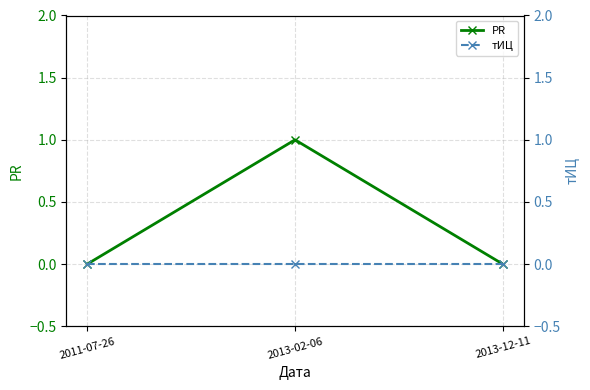

Reading right to left, transcribe all the data shown in this chart.

PR: 2013-12-11=0	2013-02-06=1	2011-07-26=0
тИЦ: 2013-12-11=0	2013-02-06=0	2011-07-26=0